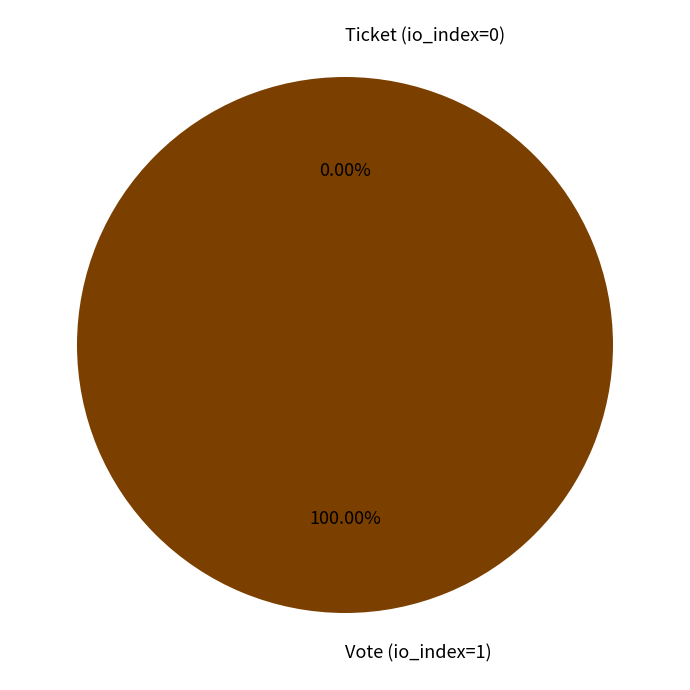

Which category accounts for the majority?

Vote (io_index=1)